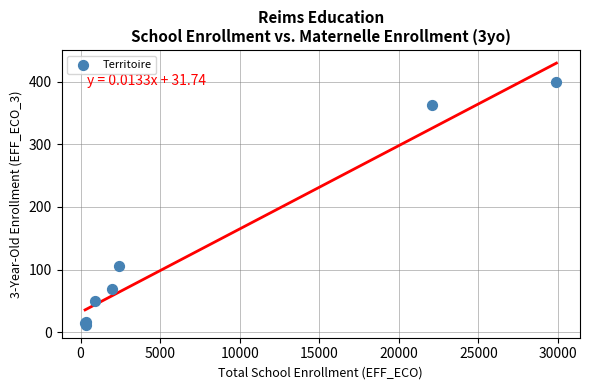

What Y value in the scatter plot is closest to 205?

106